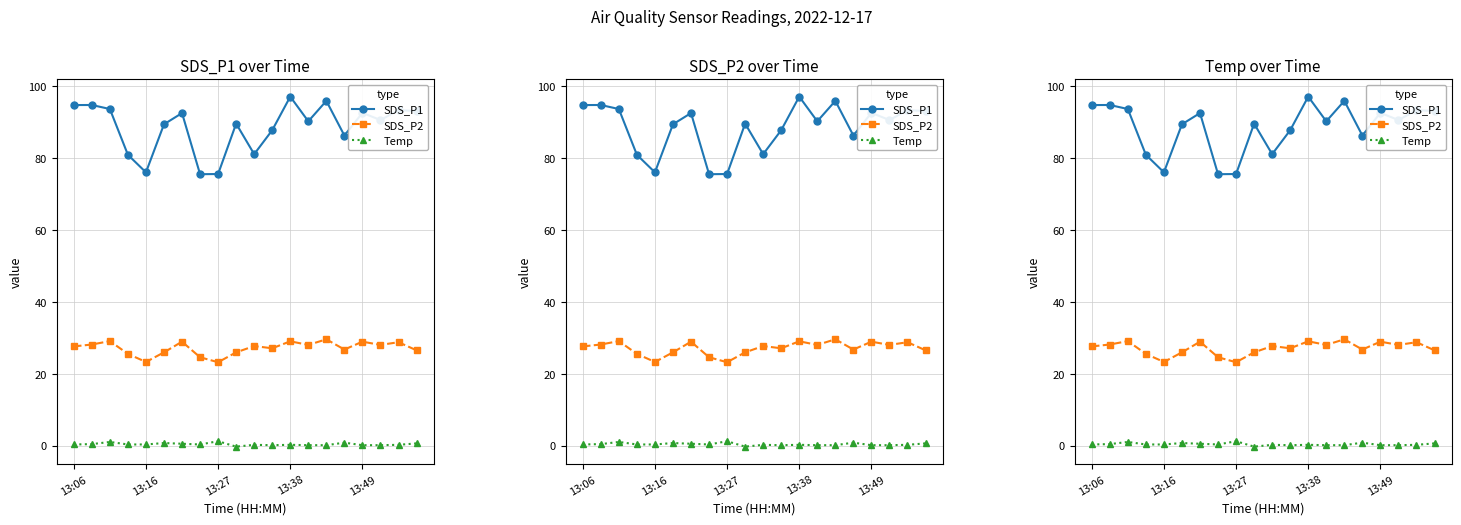

How many values in the SDS_P1 series are below 90?

9